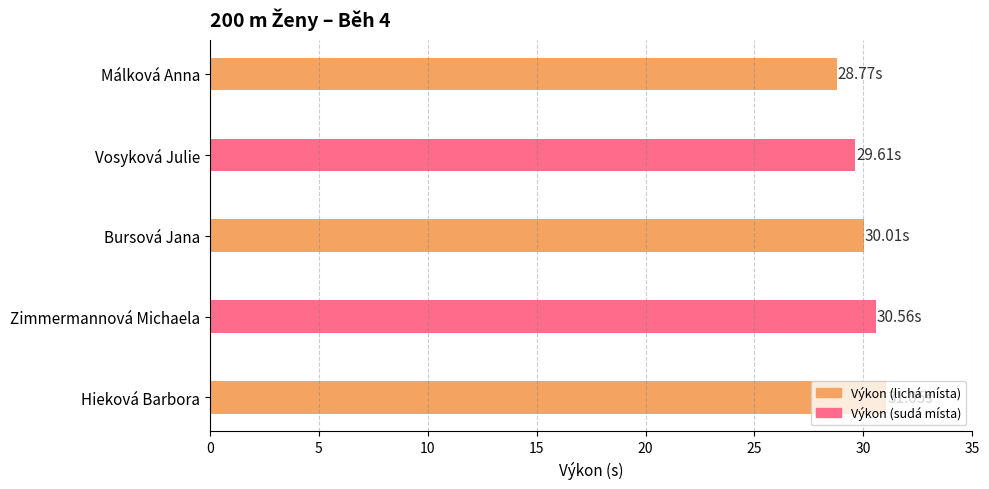

Approximately how many times larger is the value at Vosyková Julie compared to Zimmermannová Michaela?

1.0